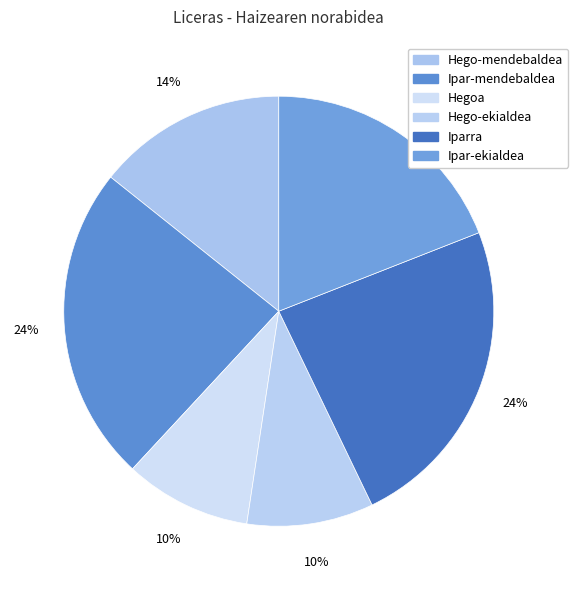

How many segments does this pie chart have?

6